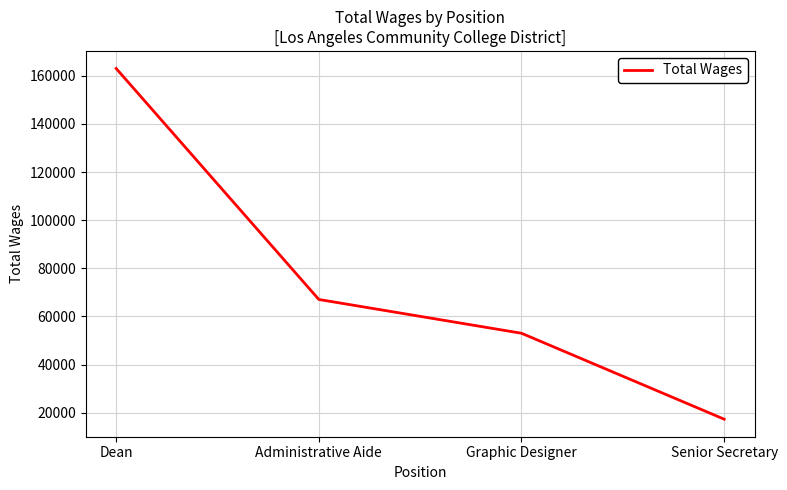

Between Senior Secretary and Administrative Aide, which is larger?

Administrative Aide